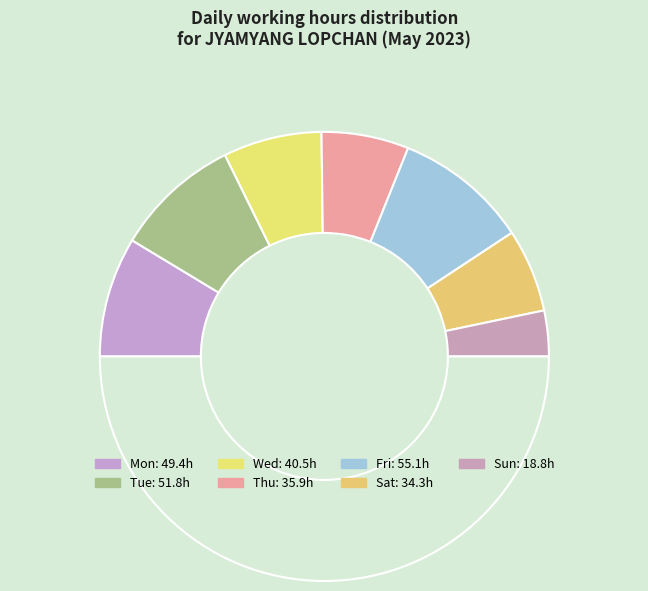

Count the number of slices in the pie.

8